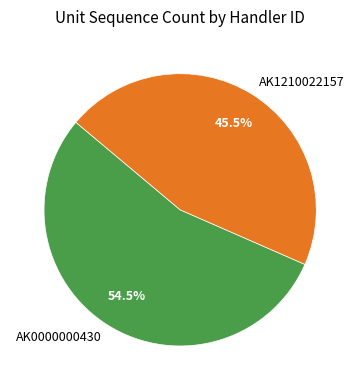

What percentage do AK0000000430 and AK1210022157 together represent?

100.0%